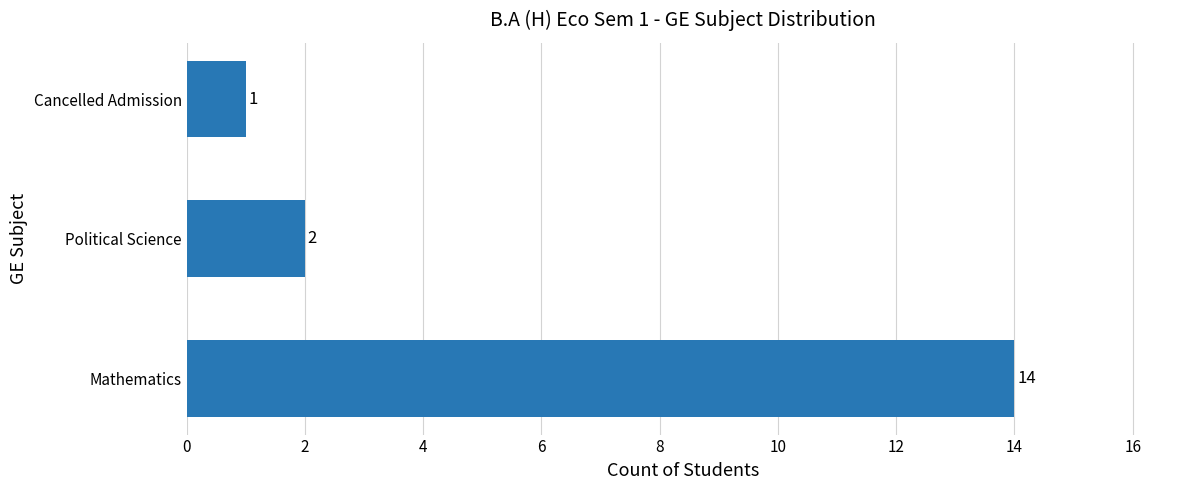

True or false: the data shows 1 at Cancelled Admission.

True